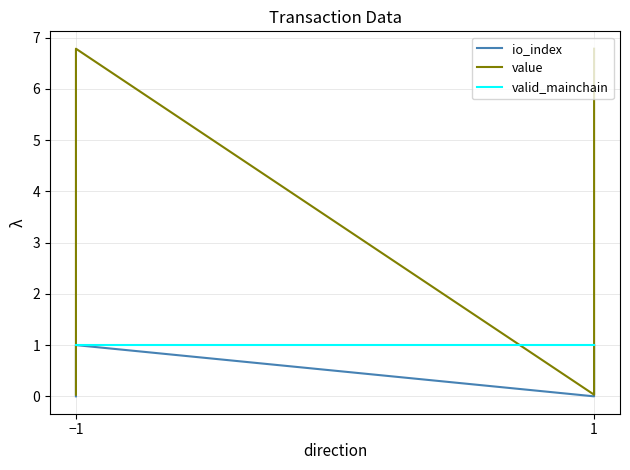

What are all the series names shown in the legend?

io_index, value, valid_mainchain